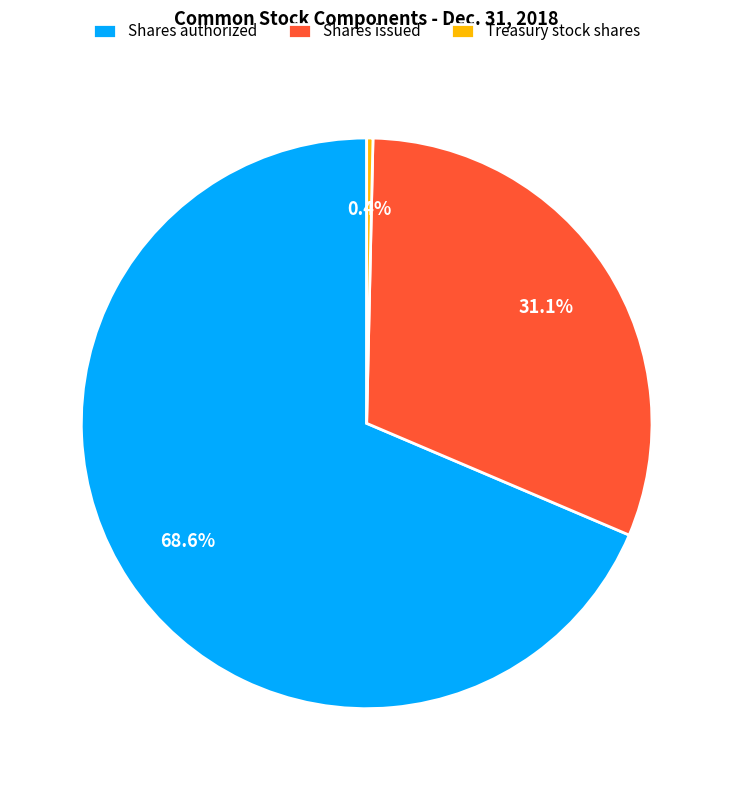

Count the number of slices in the pie.

3